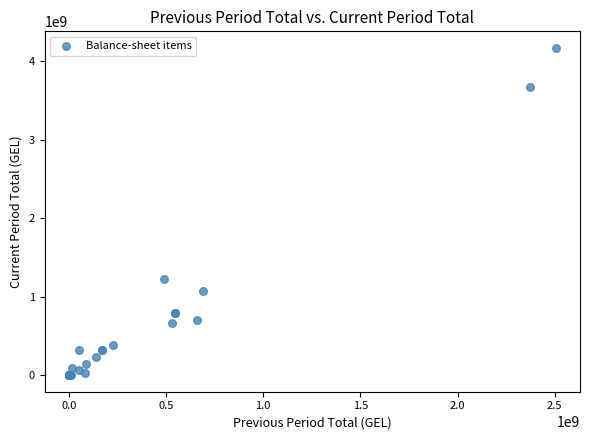

What Y value in the scatter plot is closest to 2083836290?

1224410680.1